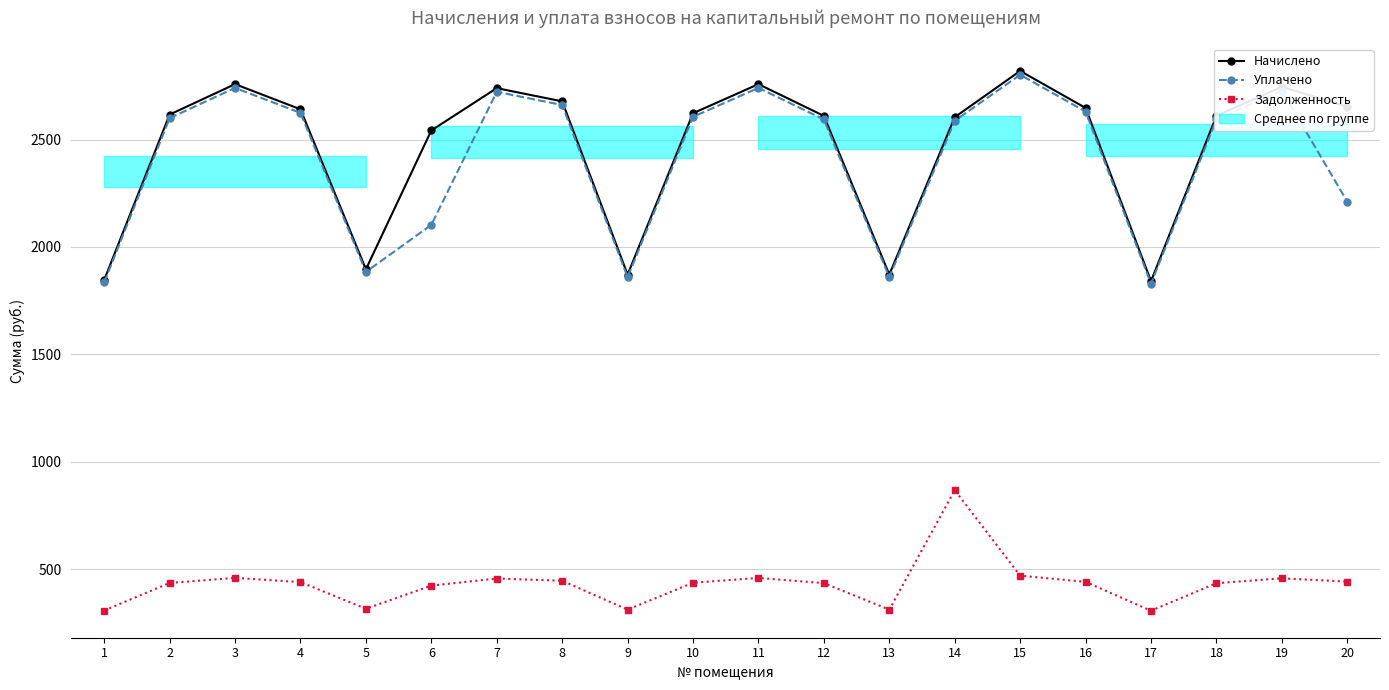

At which category does the chart reach its peak across all series?

15